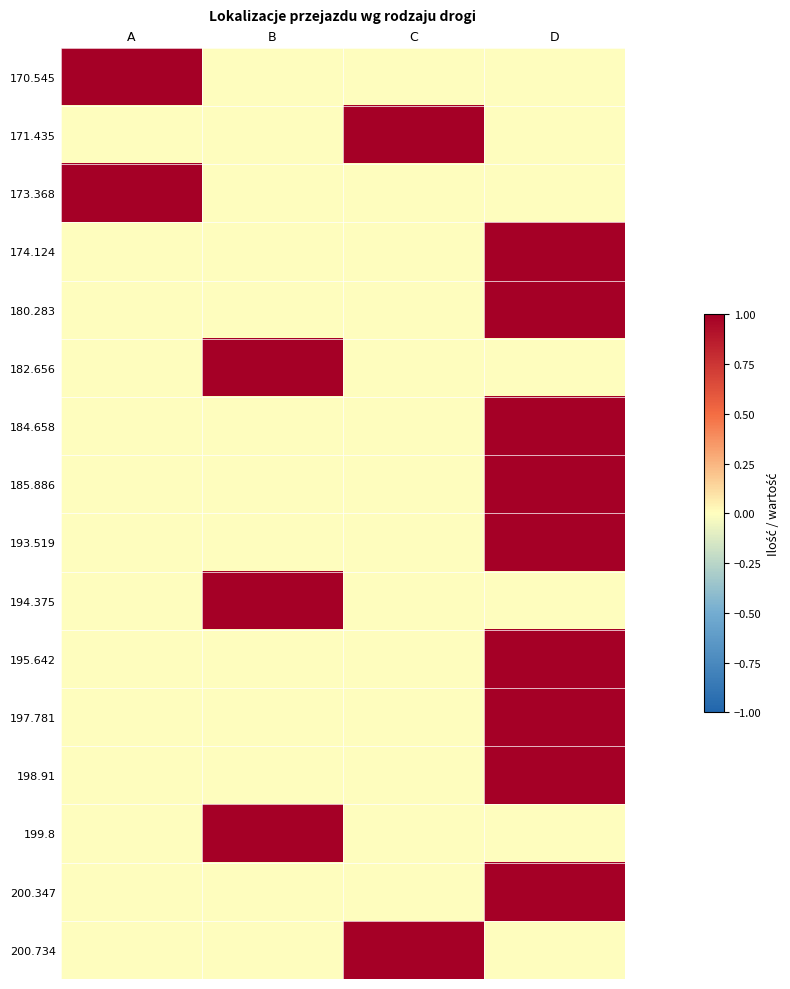

At which category does the chart reach its minimum across all series?

B